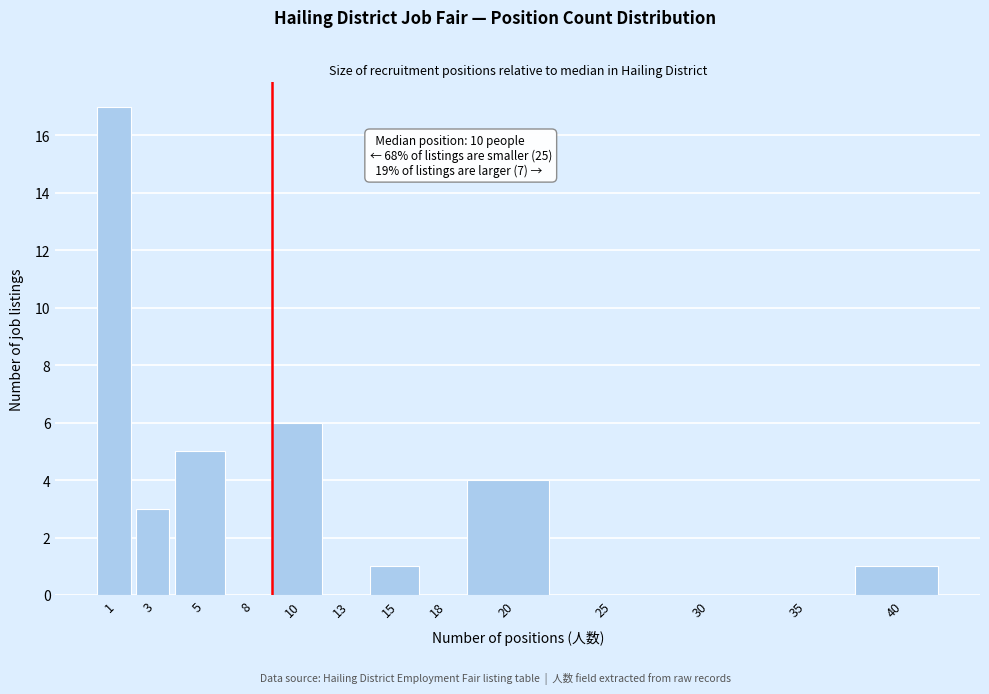

Reading left to right, extract all data points from this chart.

1=17	3=3	5=5	8=0	10=6	13=0	15=1	18=0	20=4	25=0	30=0	35=0	40=1